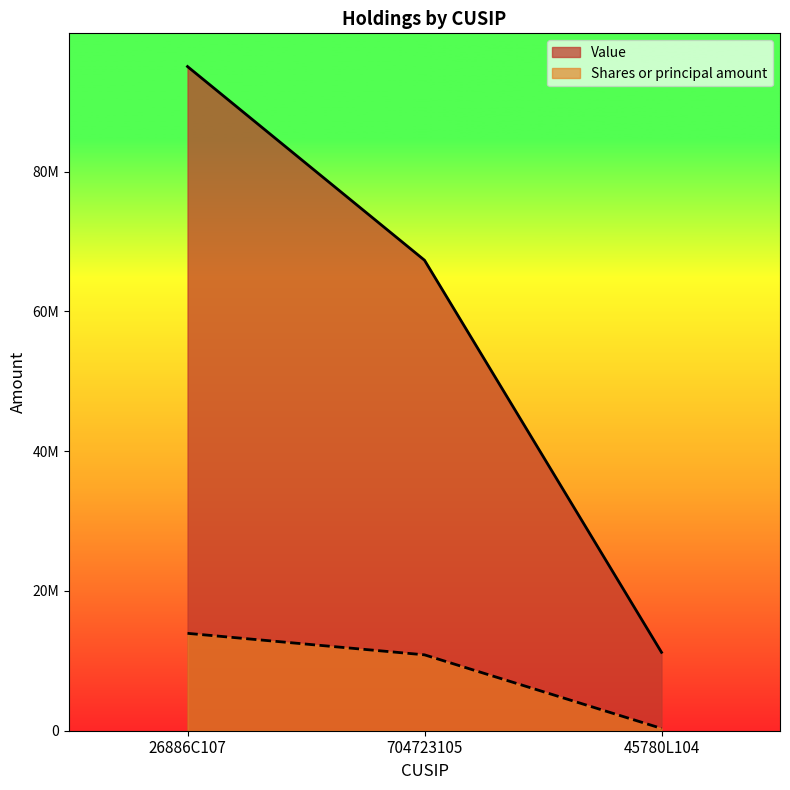

What is the label of the 1st point from the right?

45780L104